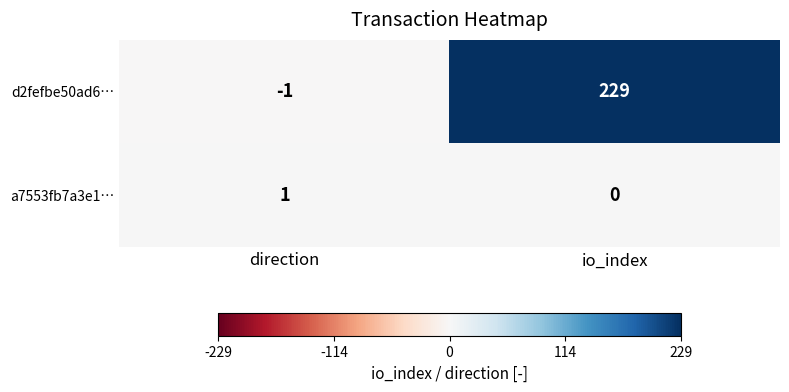

Which series has the largest range (max minus min)?

d2fefbe50ad6…